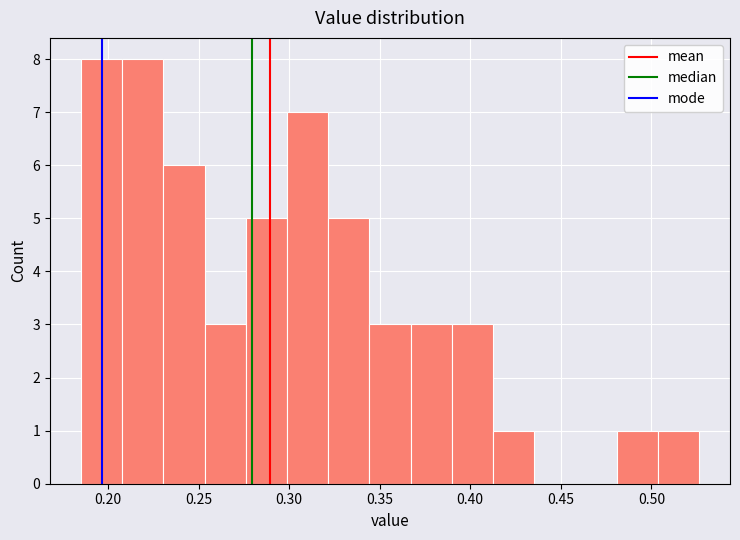

Reading left to right, transcribe this chart: for each bar, give the range it covers on the x-axis and its height. Neither the bar edges nor the heights are printed on the chart, so give them approximately, as read against the axes.

0.185 to 0.210: 8
0.210 to 0.230: 8
0.230 to 0.255: 6
0.255 to 0.275: 3
0.275 to 0.300: 5
0.300 to 0.320: 7
0.320 to 0.345: 5
0.345 to 0.365: 3
0.365 to 0.390: 3
0.390 to 0.415: 3
0.415 to 0.435: 1
0.435 to 0.460: 0
0.460 to 0.480: 0
0.480 to 0.505: 1
0.505 to 0.525: 1